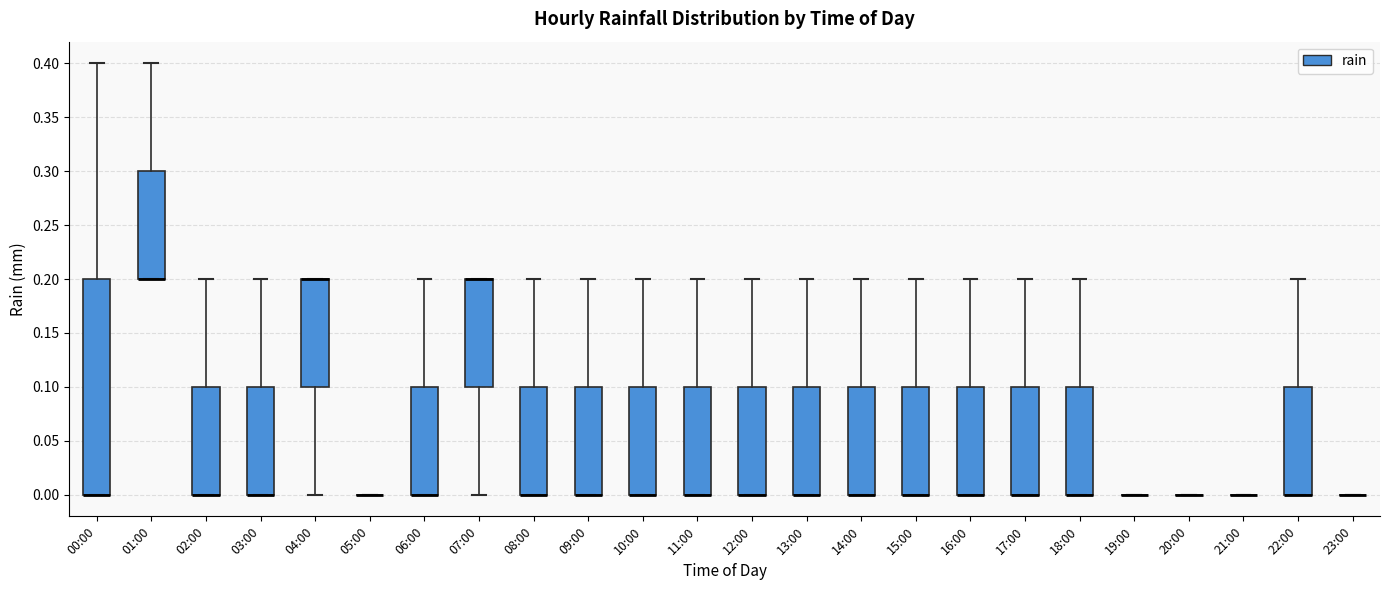

Where does the upper whisker of the box for 16:00 end on the y-axis? The values are not printed on the chart, so give them approximately, as read against the axis.

0.2